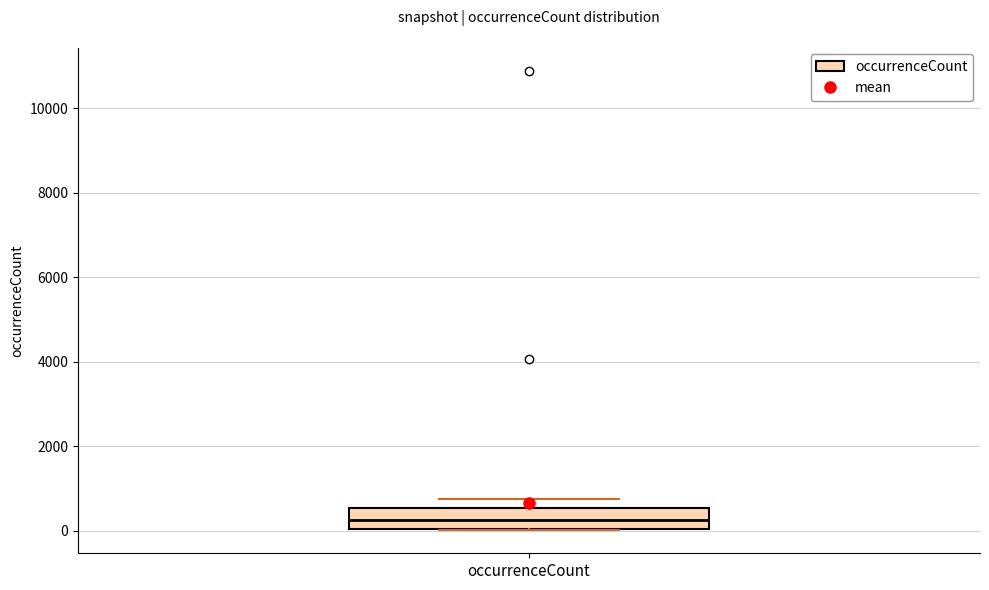

Where is the upper edge of the box for occurrenceCount on the y-axis? The values are not printed on the chart, so give them approximately, as read against the axis.

600